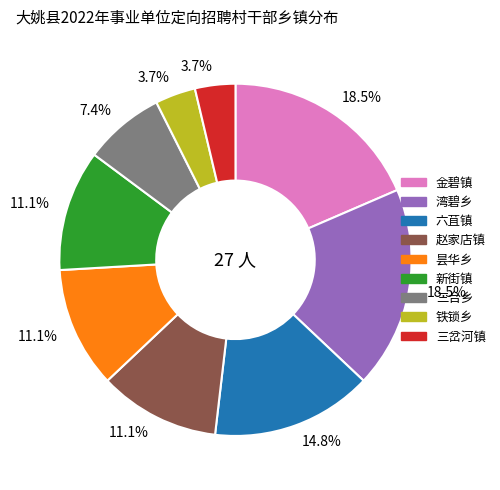

What portion of the pie excludes 湾碧乡?

81.5%